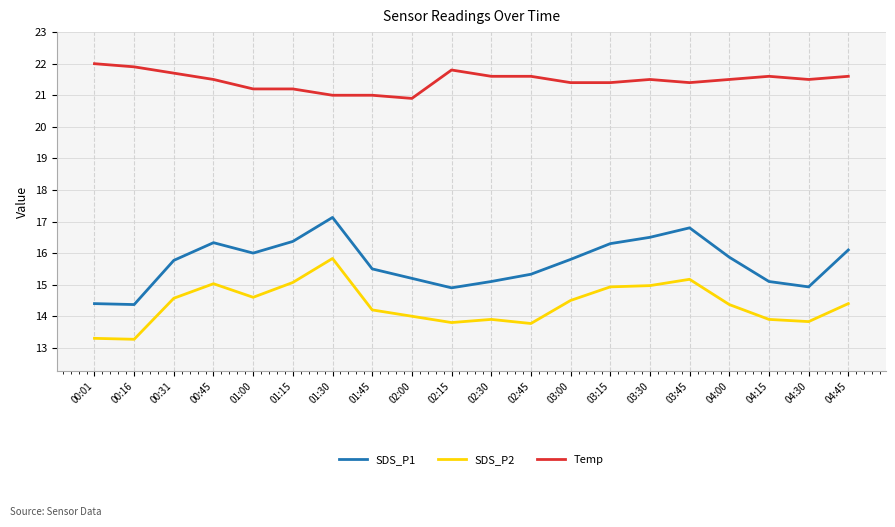

What is the difference between the SDS_P2 values at 00:16 and 02:30?

0.6